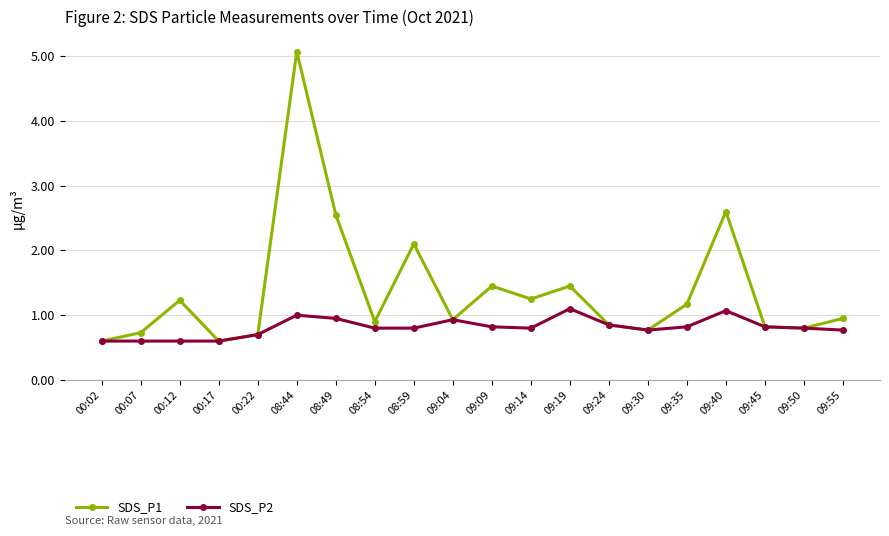

True or false: SDS_P1 has more than 2 interior local peaks.

True